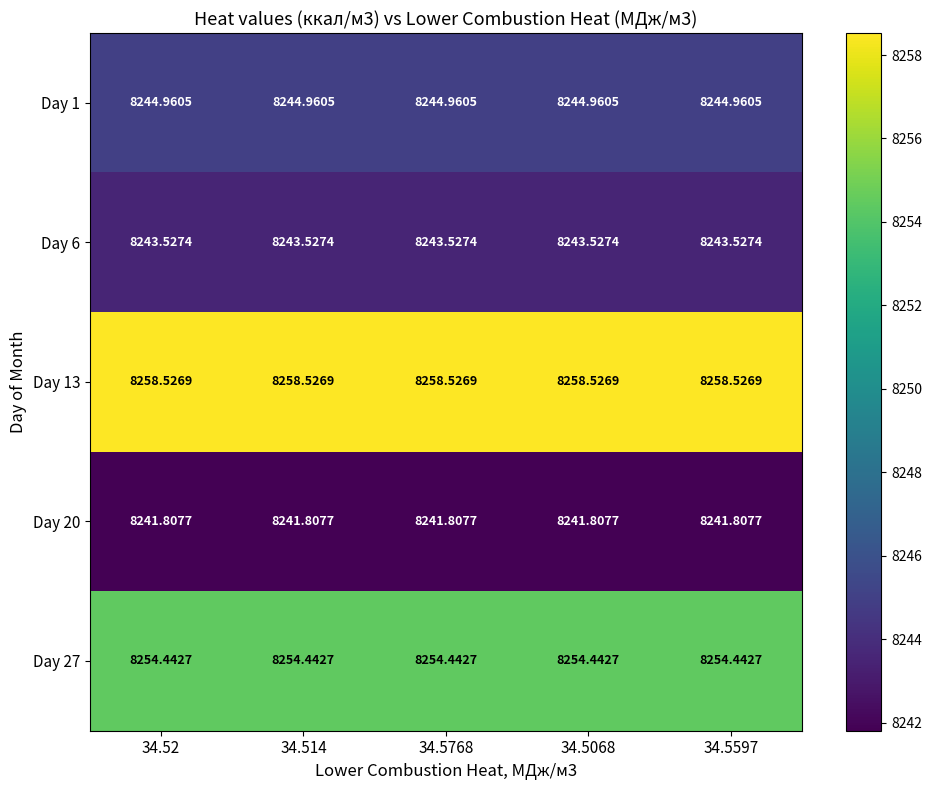

What is the total value across all series at 34.52?

41243.3